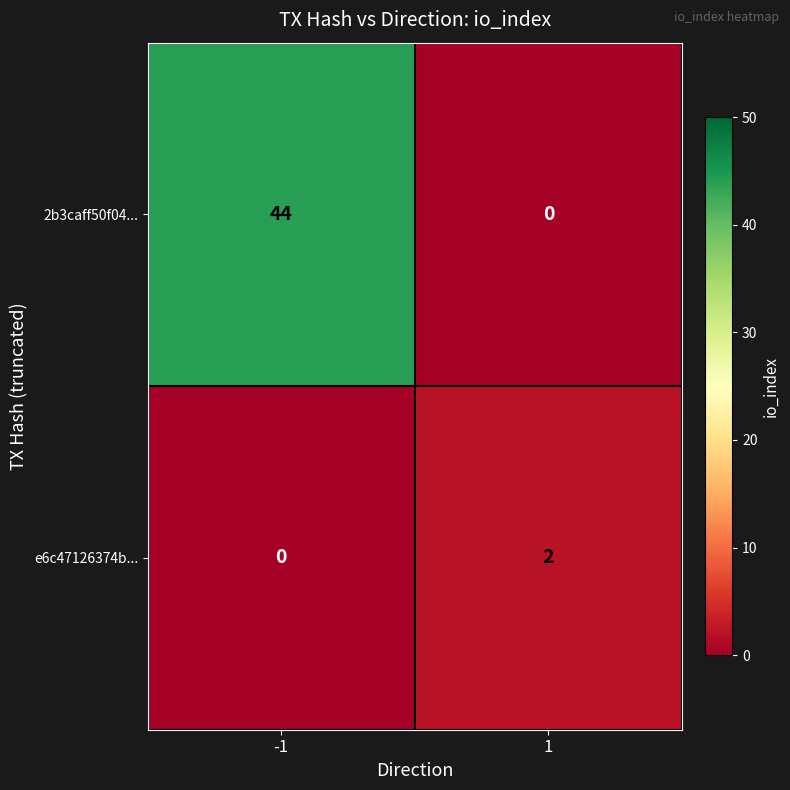

What is the difference between the 2b3caff50f04... values at -1 and 1?

44